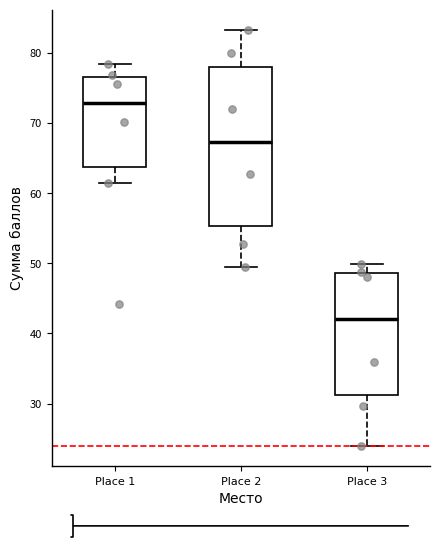

Comparing the boxes themselves (not the whiskers), which one is the tallest?

Place 2